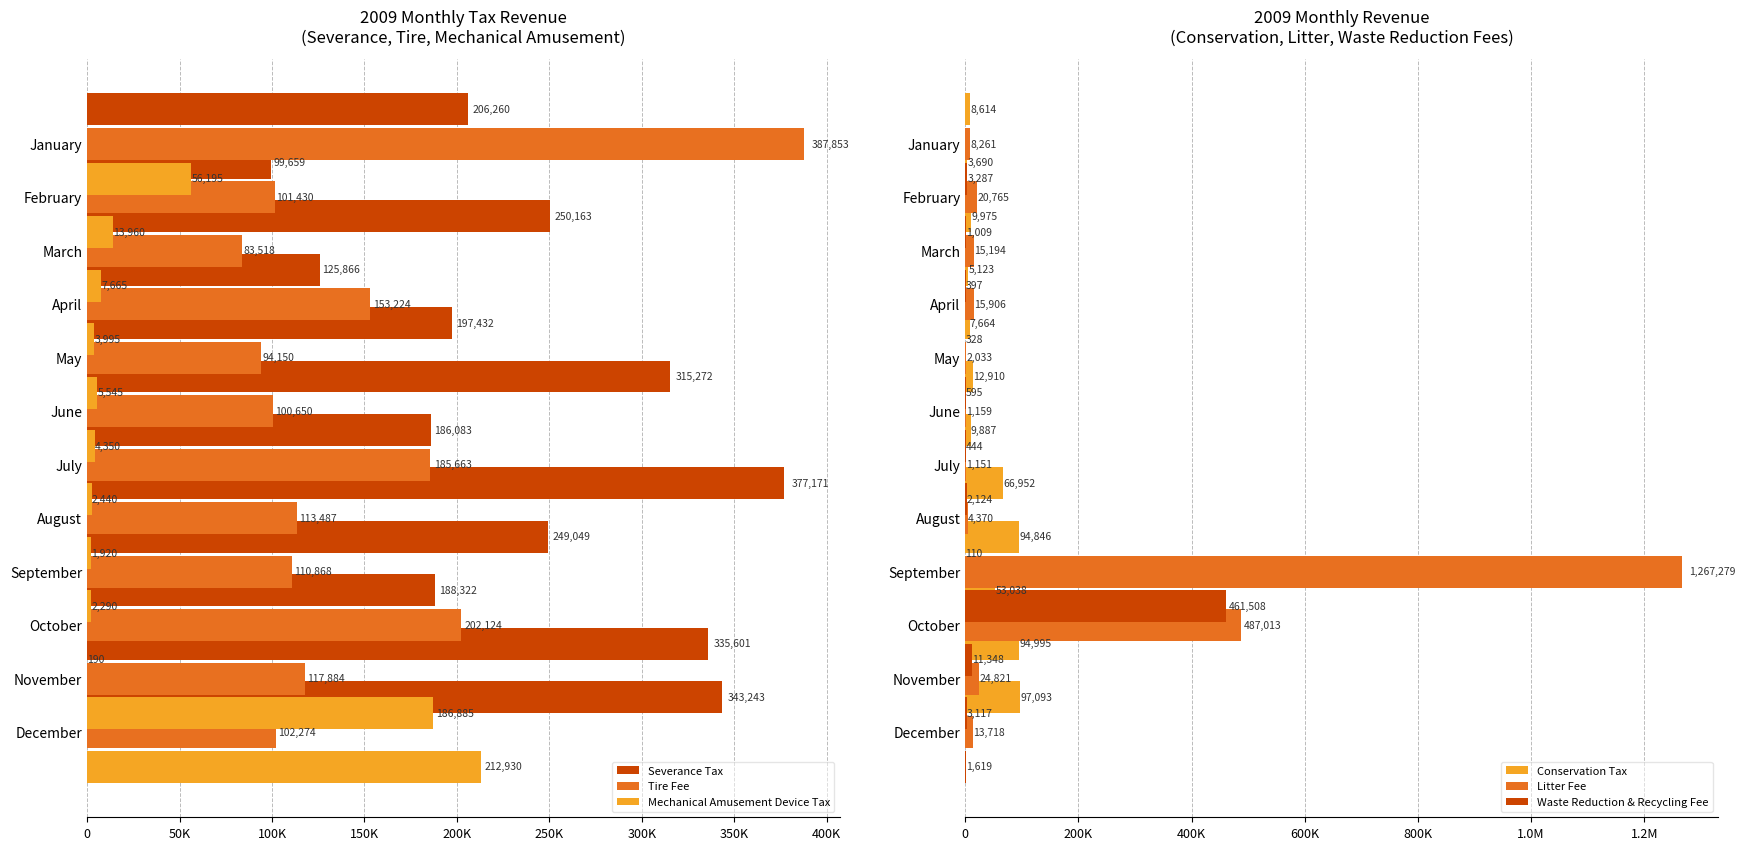

The value of Tire Fee at June is 100650.2. True or false?

True